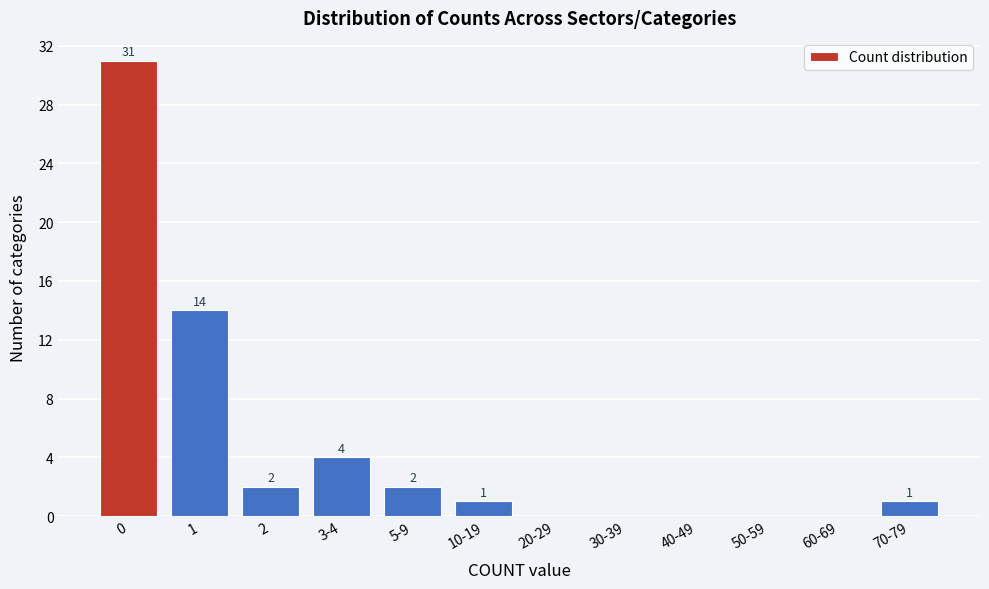

Reading left to right, extract all data points from this chart.

0=31	1=14	2=2	3-4=4	5-9=2	10-19=1	20-29=0	30-39=0	40-49=0	50-59=0	60-69=0	70-79=1